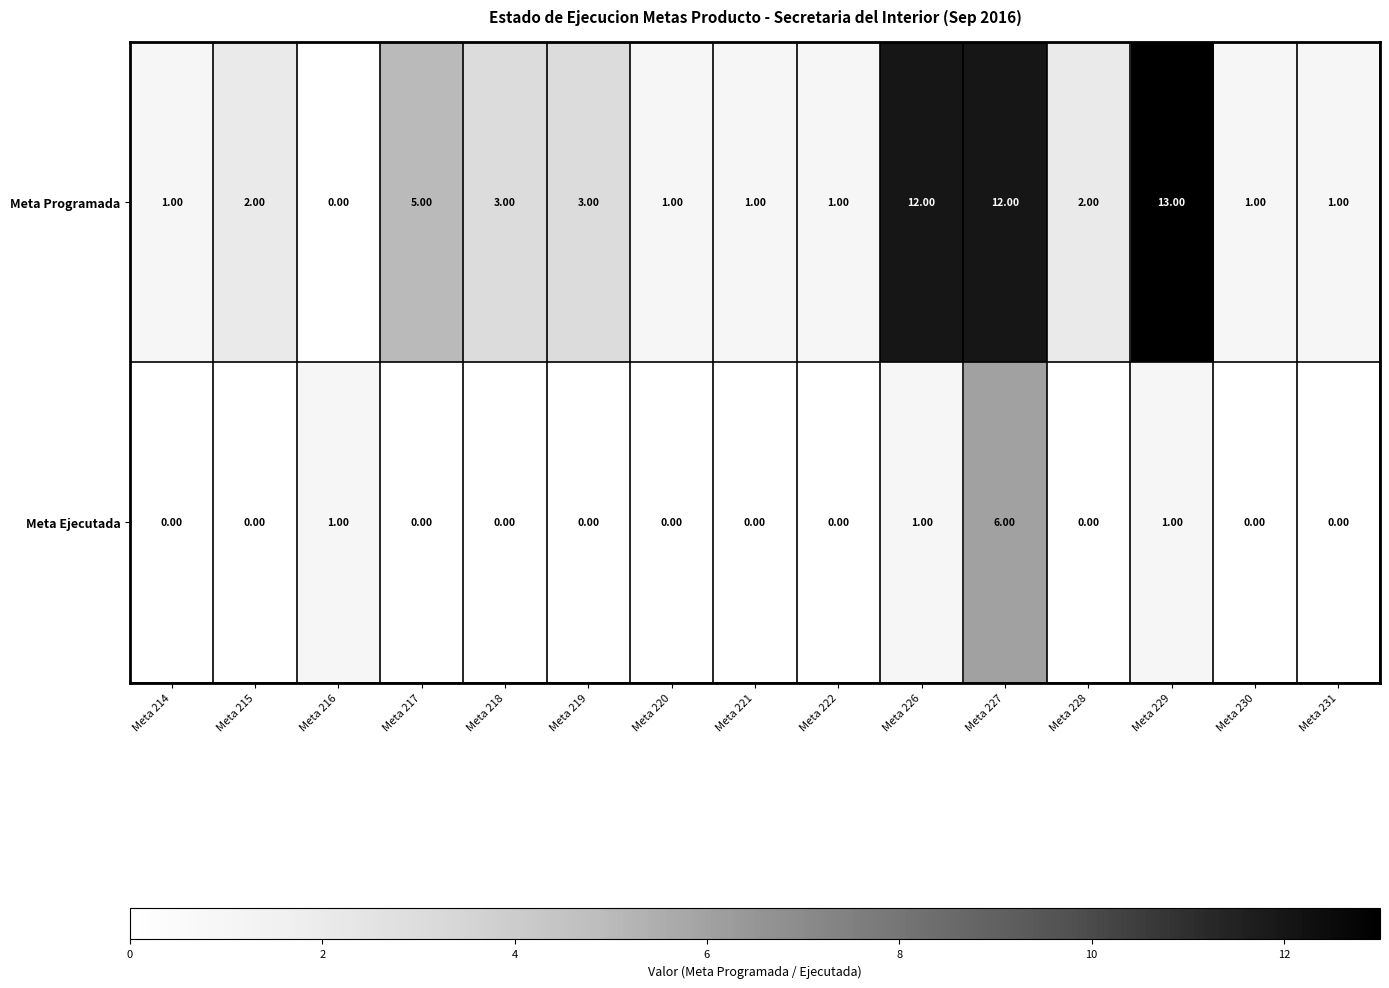

At which category is the sum across all series the highest?

Meta 227